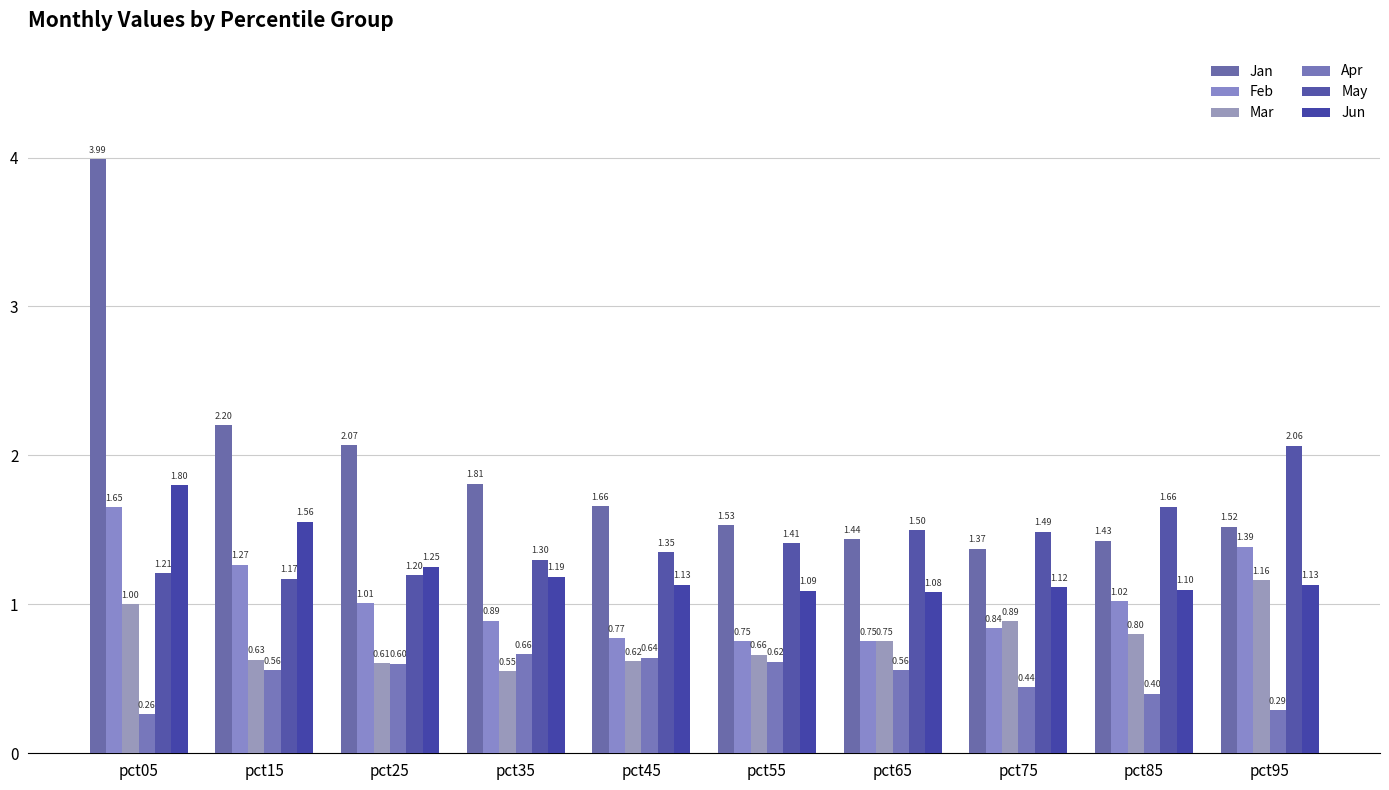

What are all the series names shown in the legend?

Jan, Feb, Mar, Apr, May, Jun